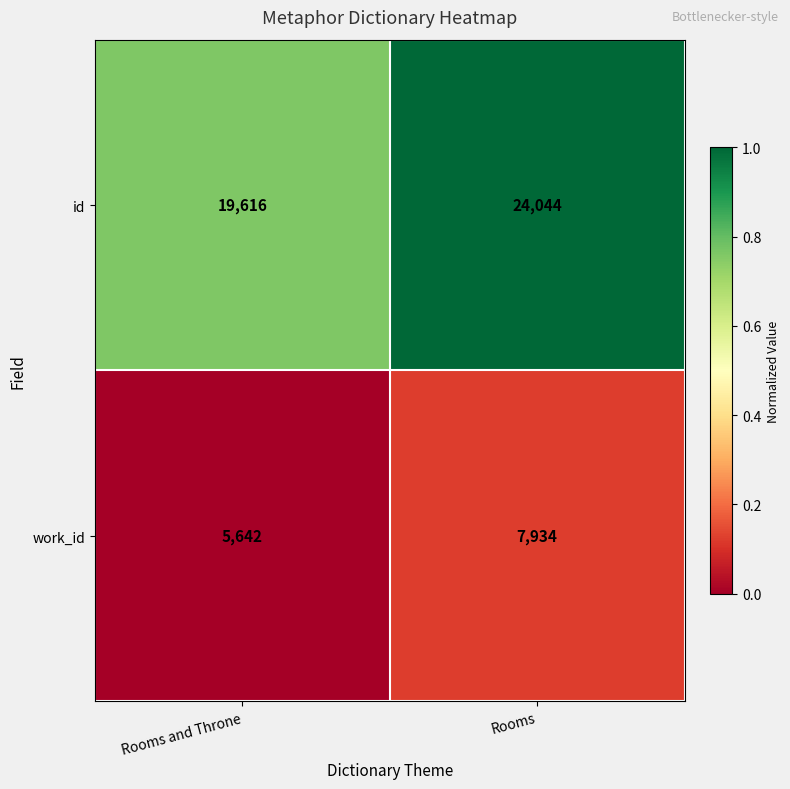

What is the difference between the id values at Rooms and Throne and Rooms?

4428